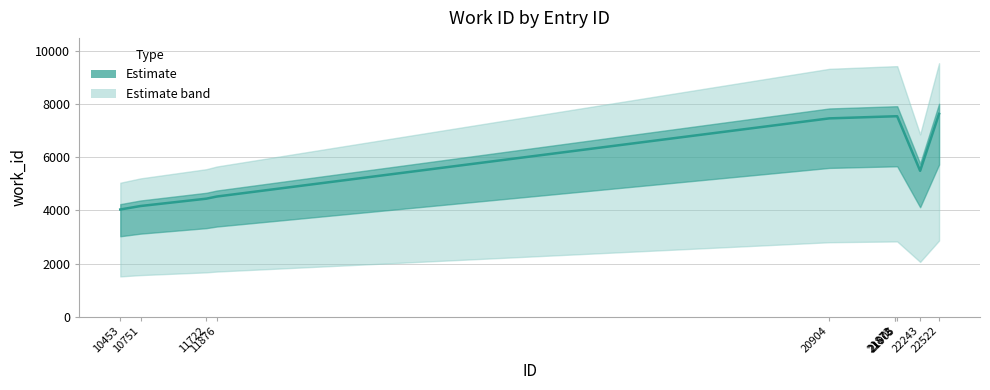

Rank the categories by value from highest to lowest.

22522, 21905, 21872, 21878, 20904, 22243, 11876, 11722, 10751, 10453